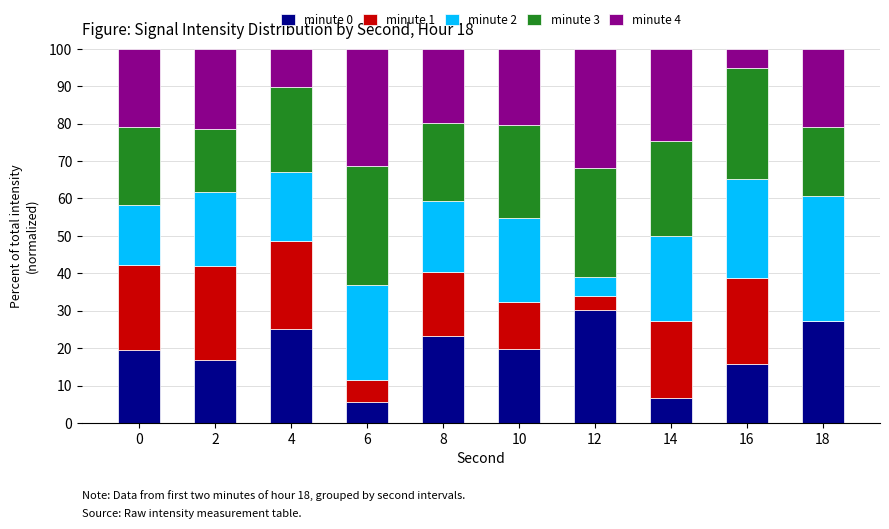

Are the bars grouped side by side (vs. stacked)?

No